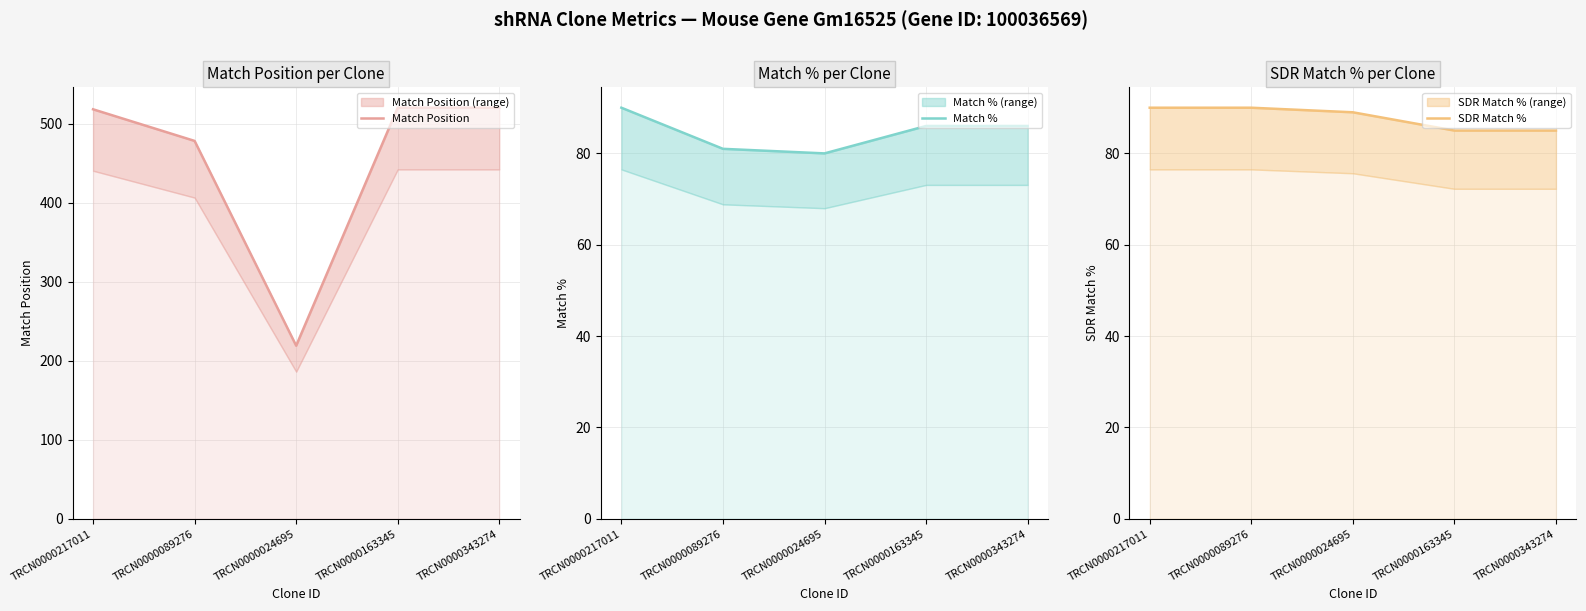

How many SDR Match % values are between 85 and 90?

5